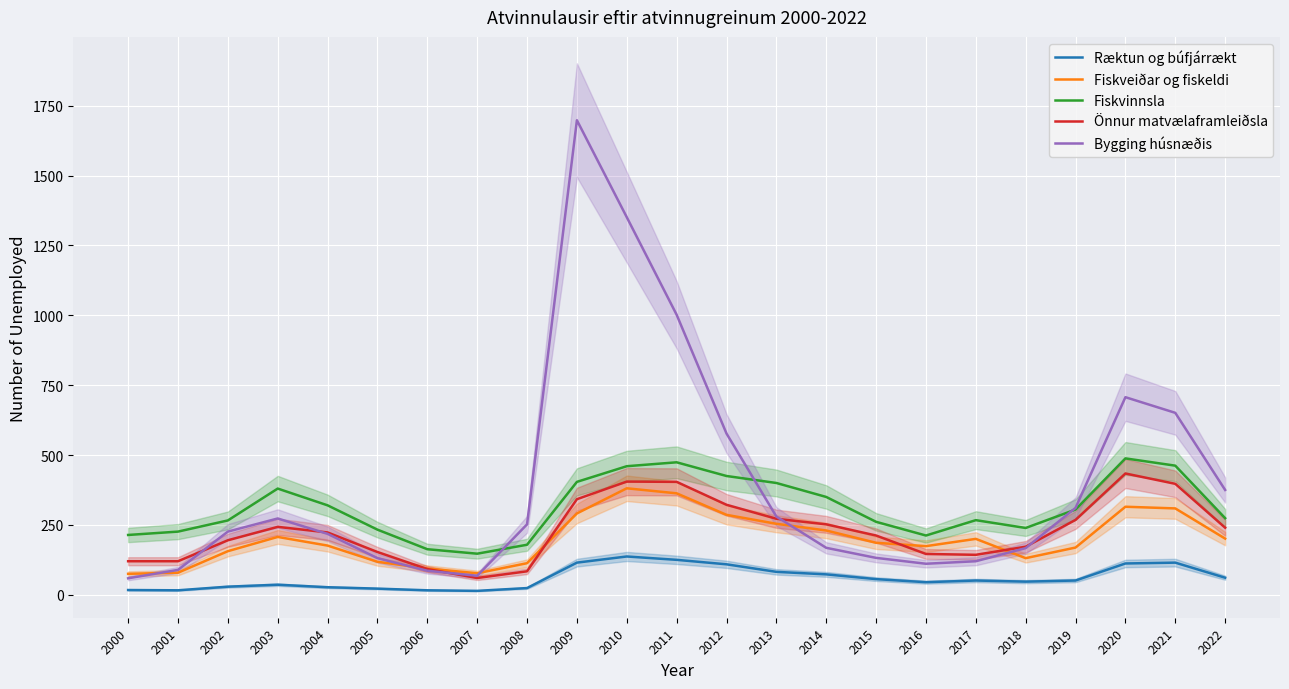

Does the chart display data point markers on the line(s)?

No